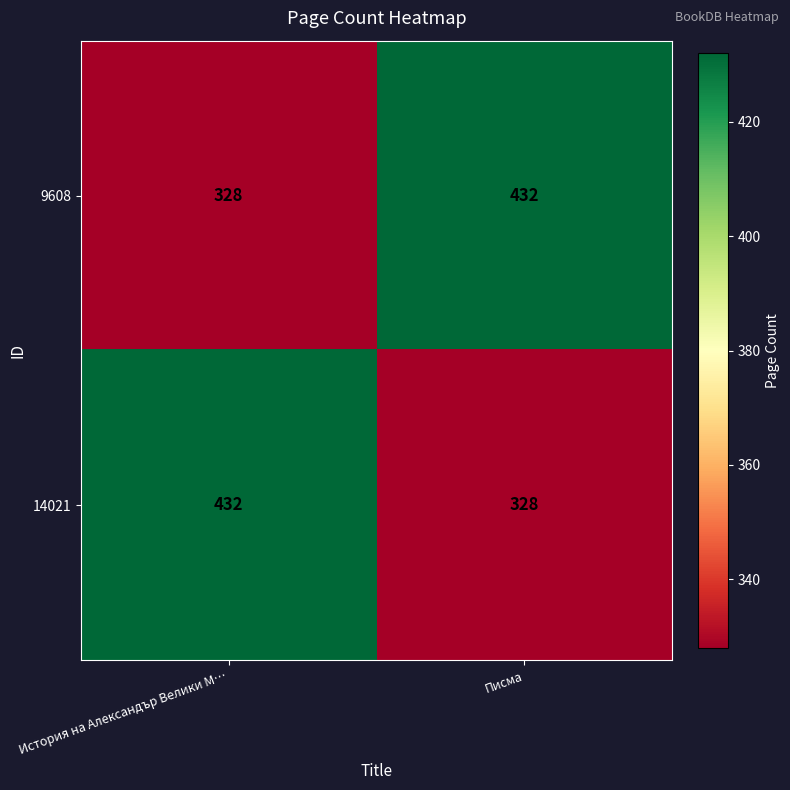

What is the average value of the 9608 series?

380